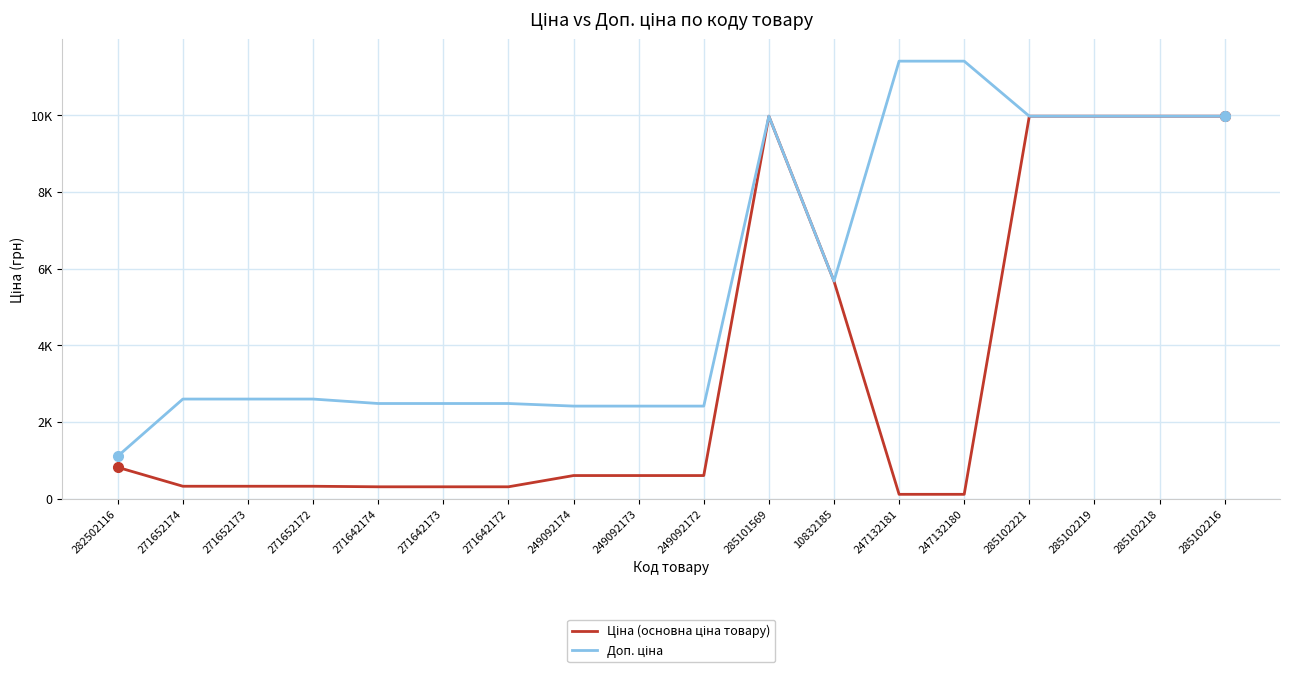

What is the sum of the Ціна (основна ціна товару) values at 10832185 and 285102221?

15648.8